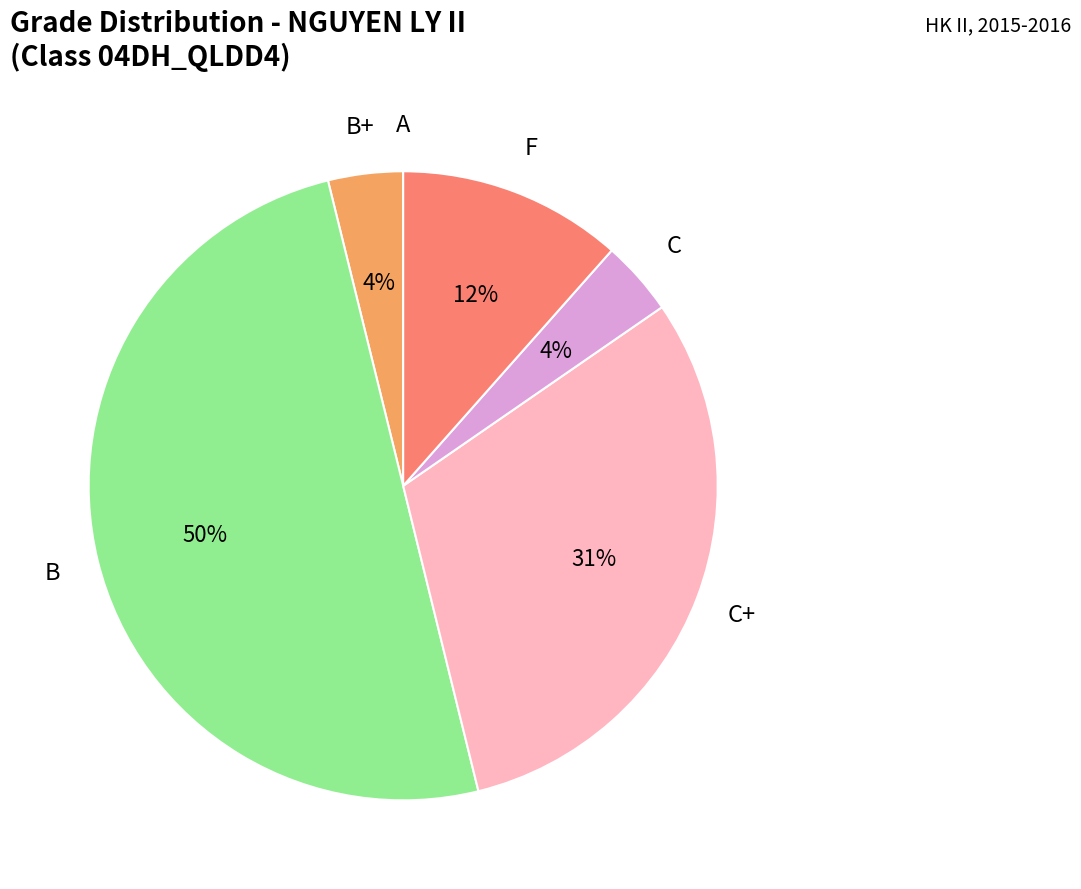

What percentage is the C+ slice, to the nearest percent?

31%